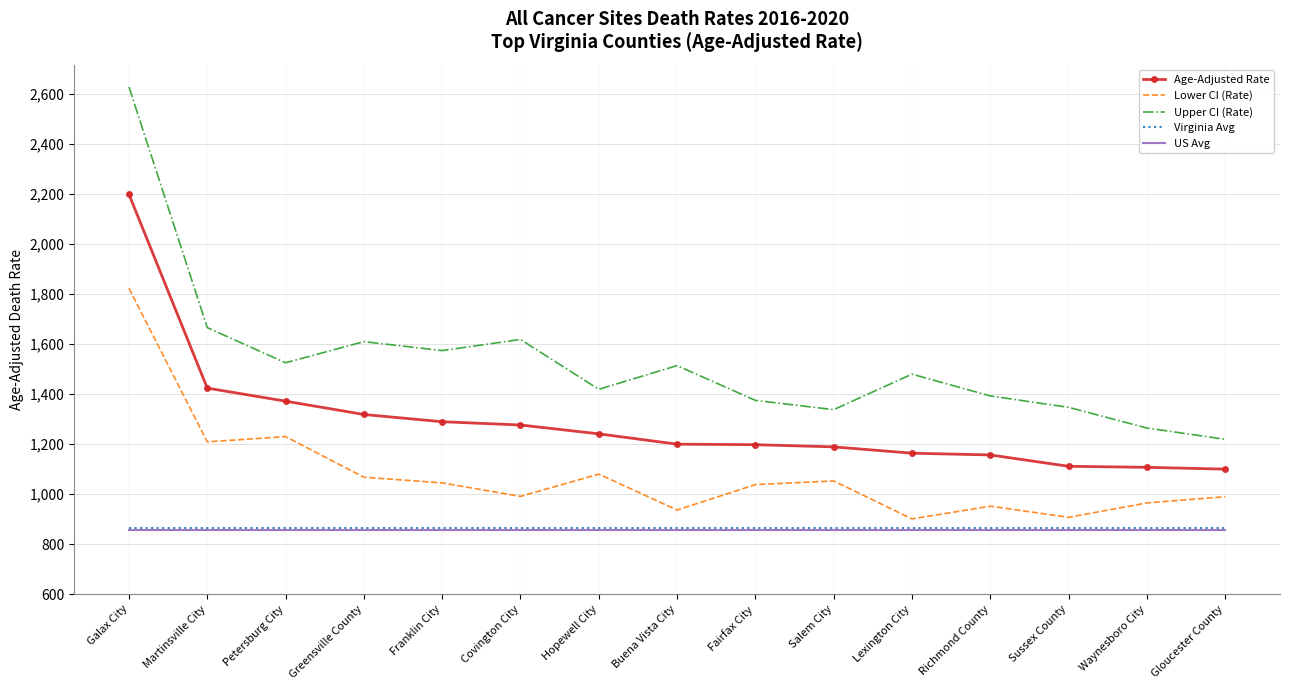

What is the total value across all series at Lexington City?

5264.2